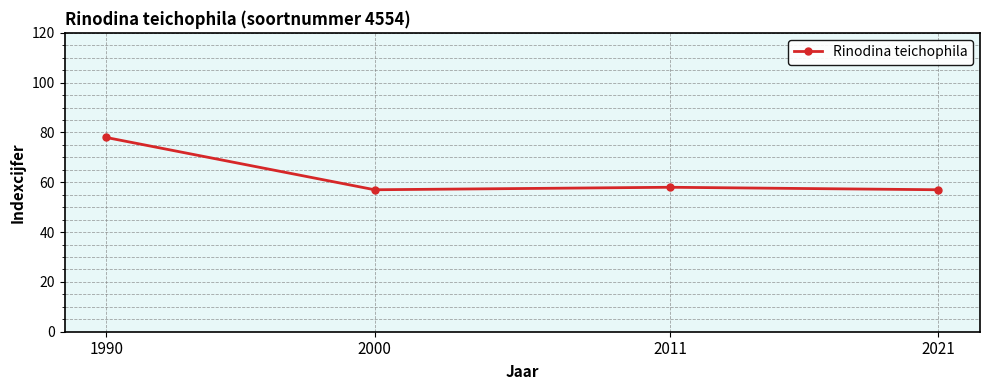

Which has a higher value, 1990 or 2021?

1990